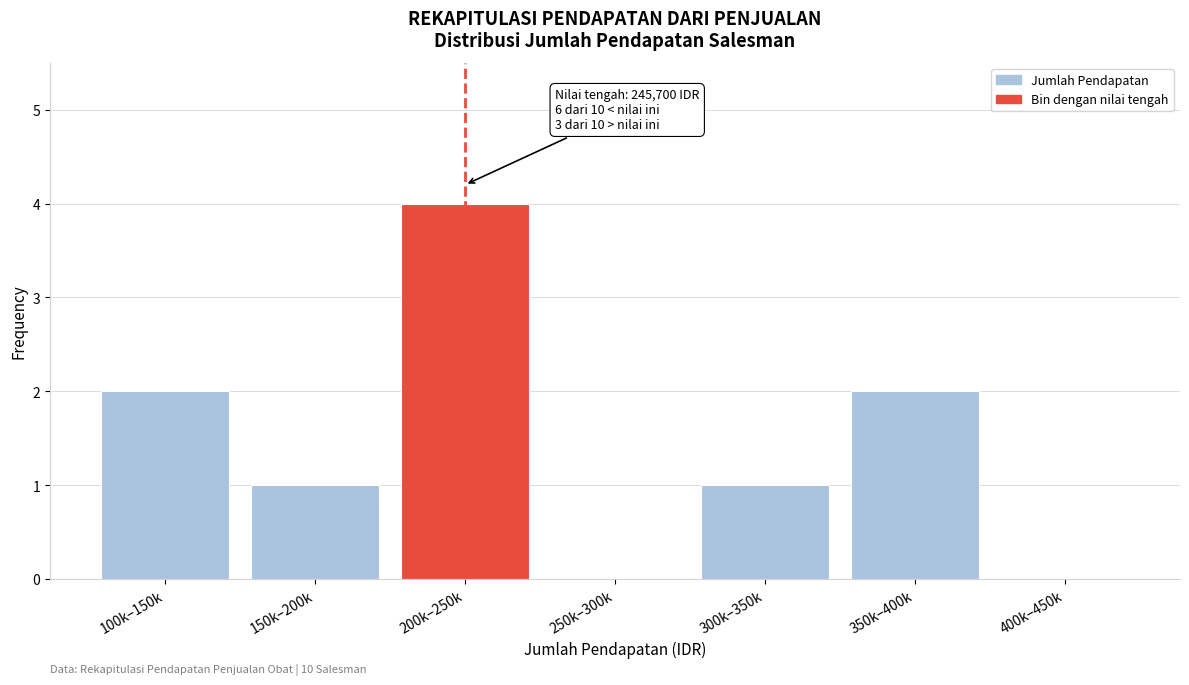

Reading right to left, extract all data points from this chart.

400k–450k=0	350k–400k=2	300k–350k=1	250k–300k=0	200k–250k=4	150k–200k=1	100k–150k=2